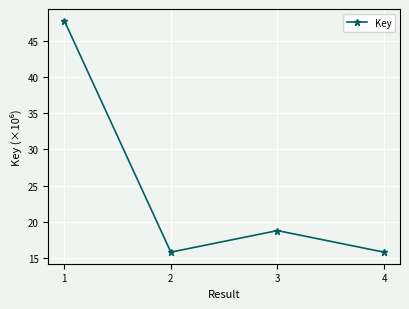

What is the value of the 1st point from the left?

47.8